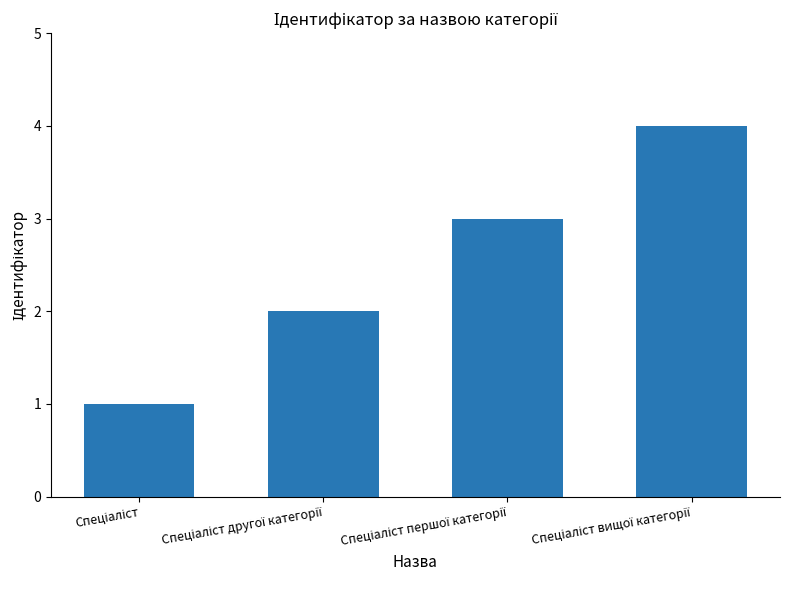

Does the chart contain any negative values?

No